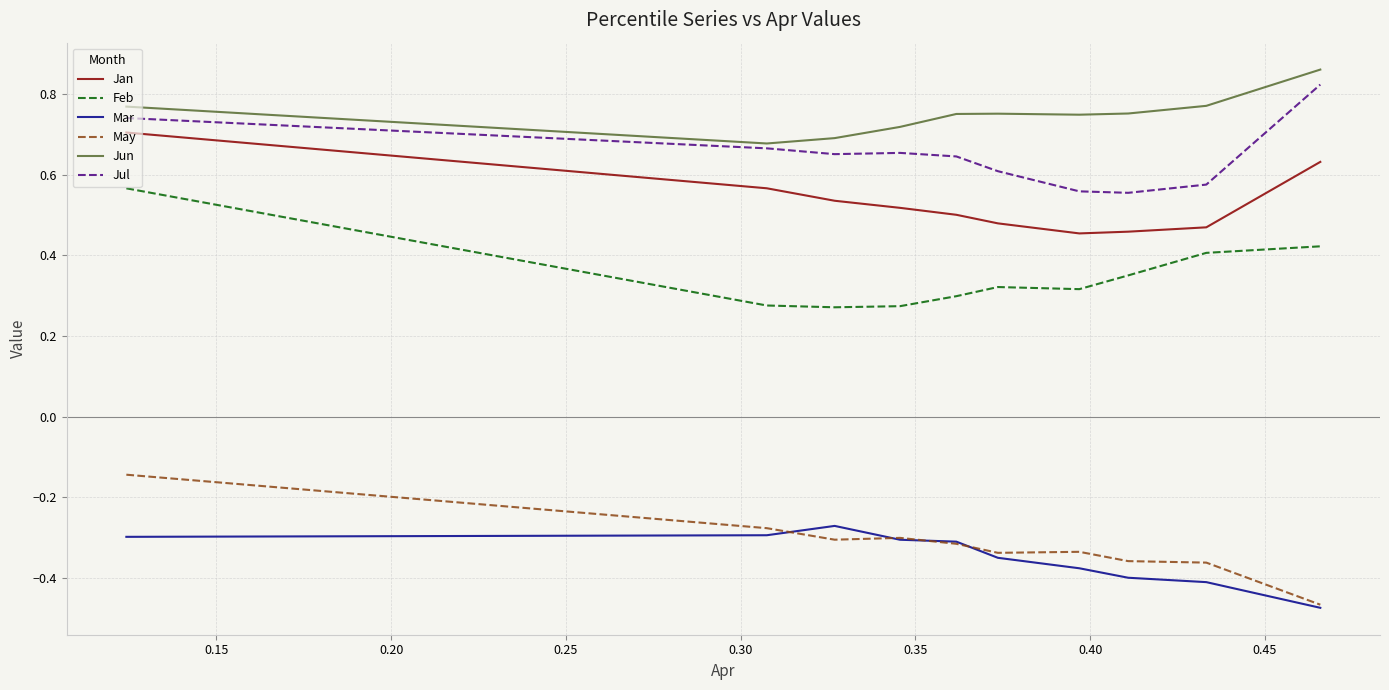

True or false: Jan and Mar intersect in this chart.

False